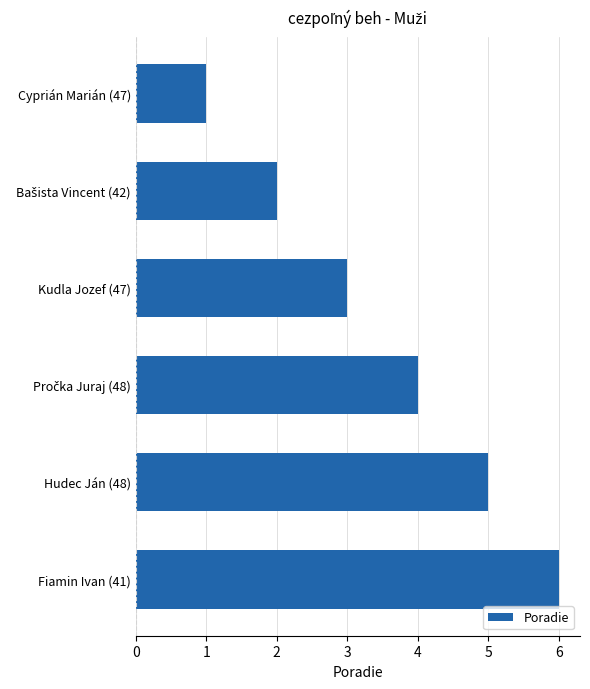

What position from the bottom is Cyprián Marián (47)?

6